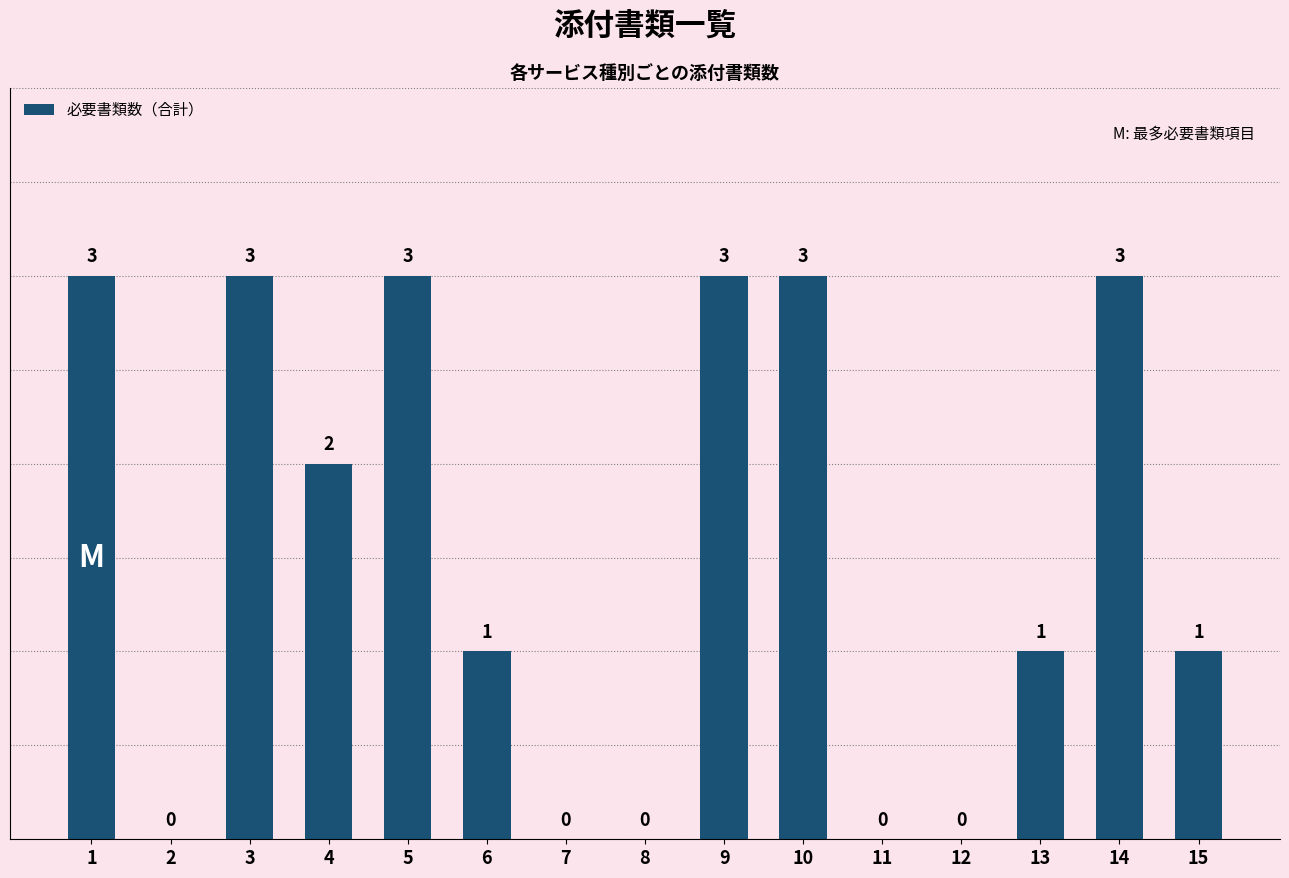

Between 2 and 6, which is larger?

6